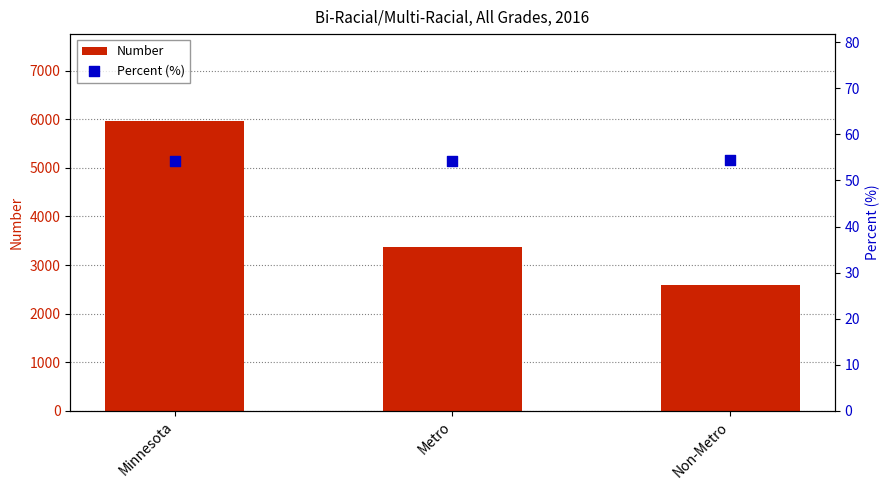

Which series reaches the minimum Y coordinate?

Percent (%)